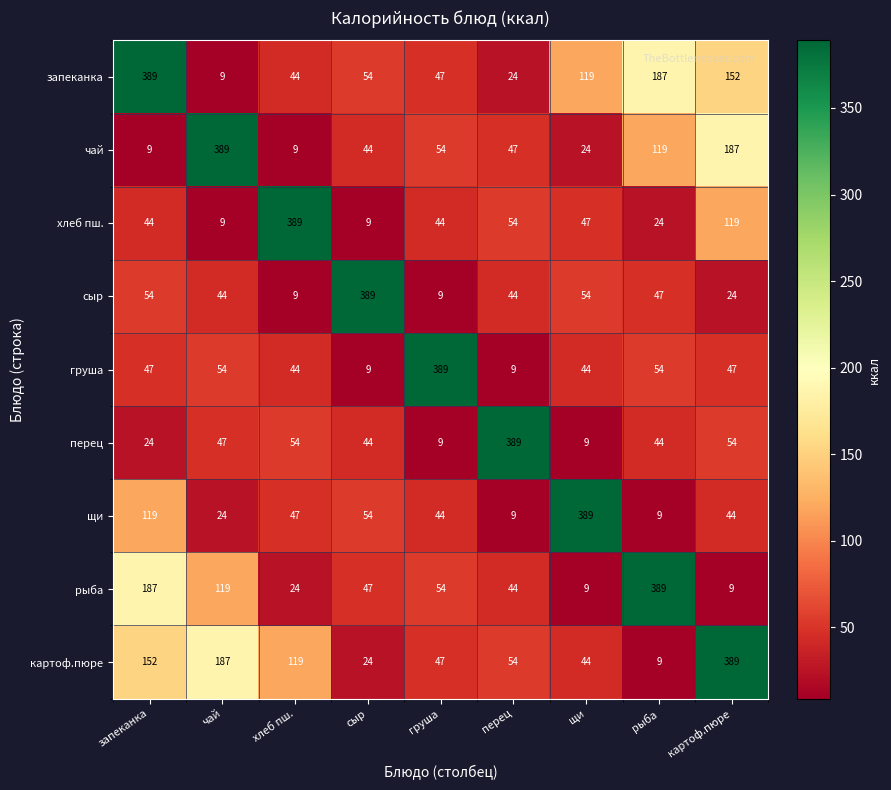

What is the spread (max minus min) of values at сыр?

380